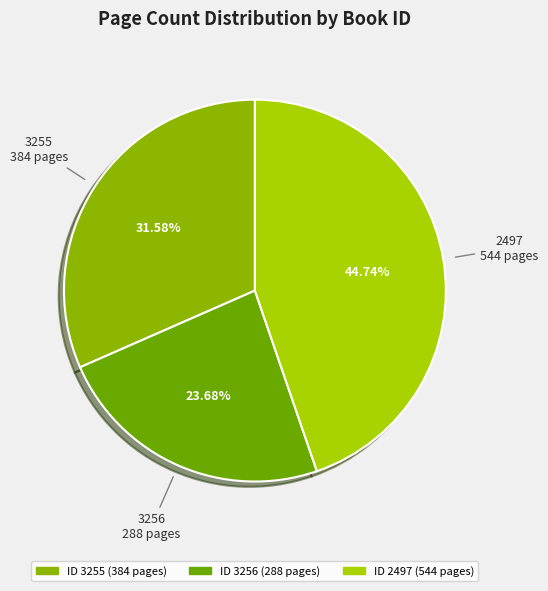

How many slices are in this pie chart?

3